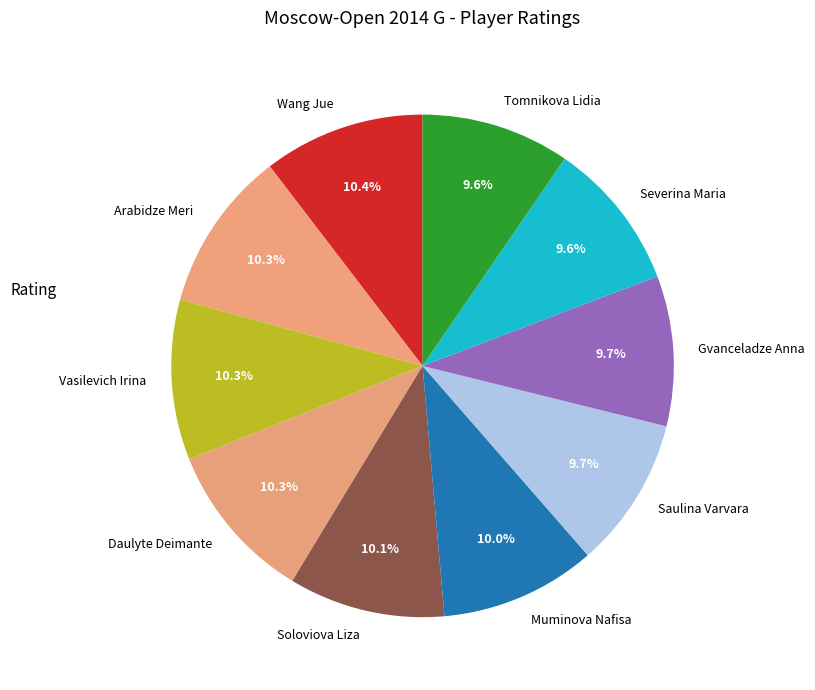

To the nearest percent, what portion does Soloviova Liza represent?

10%